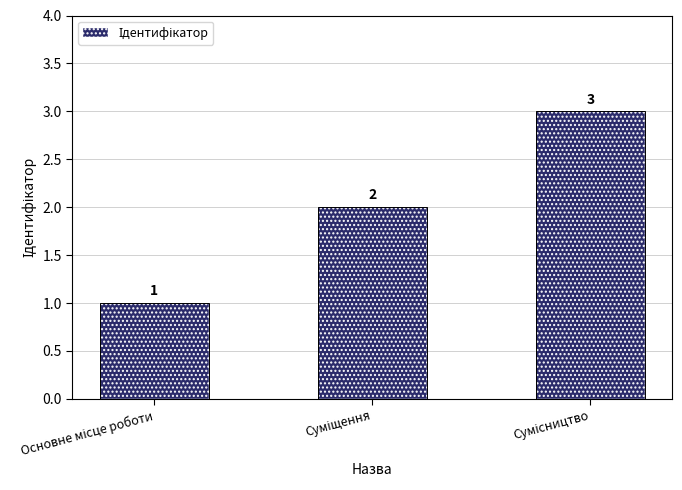

How many bars are there in total?

3